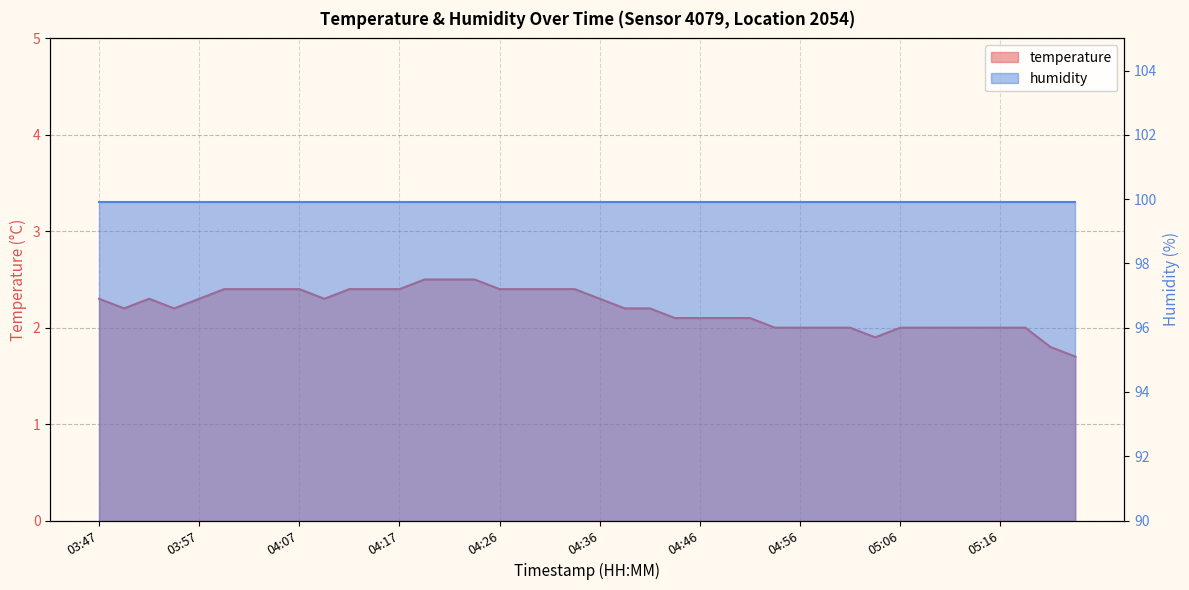

At which category does the chart reach its peak across all series?

04:19